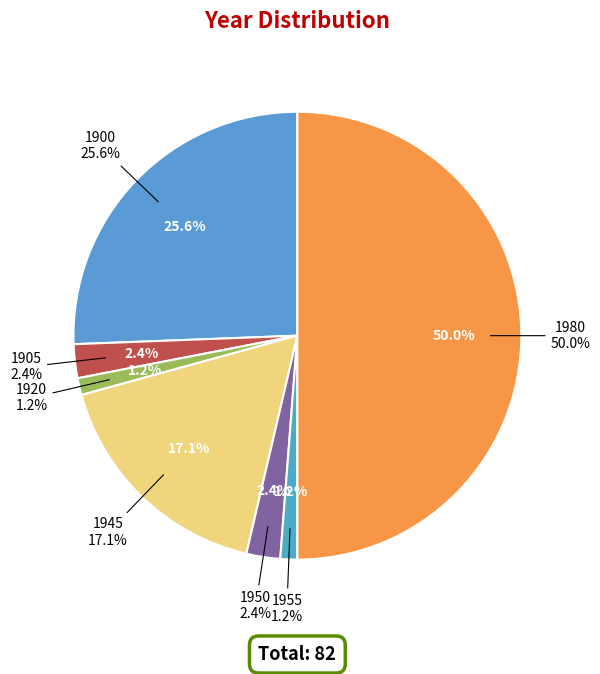

To the nearest percent, what is the average slice percentage?

14%